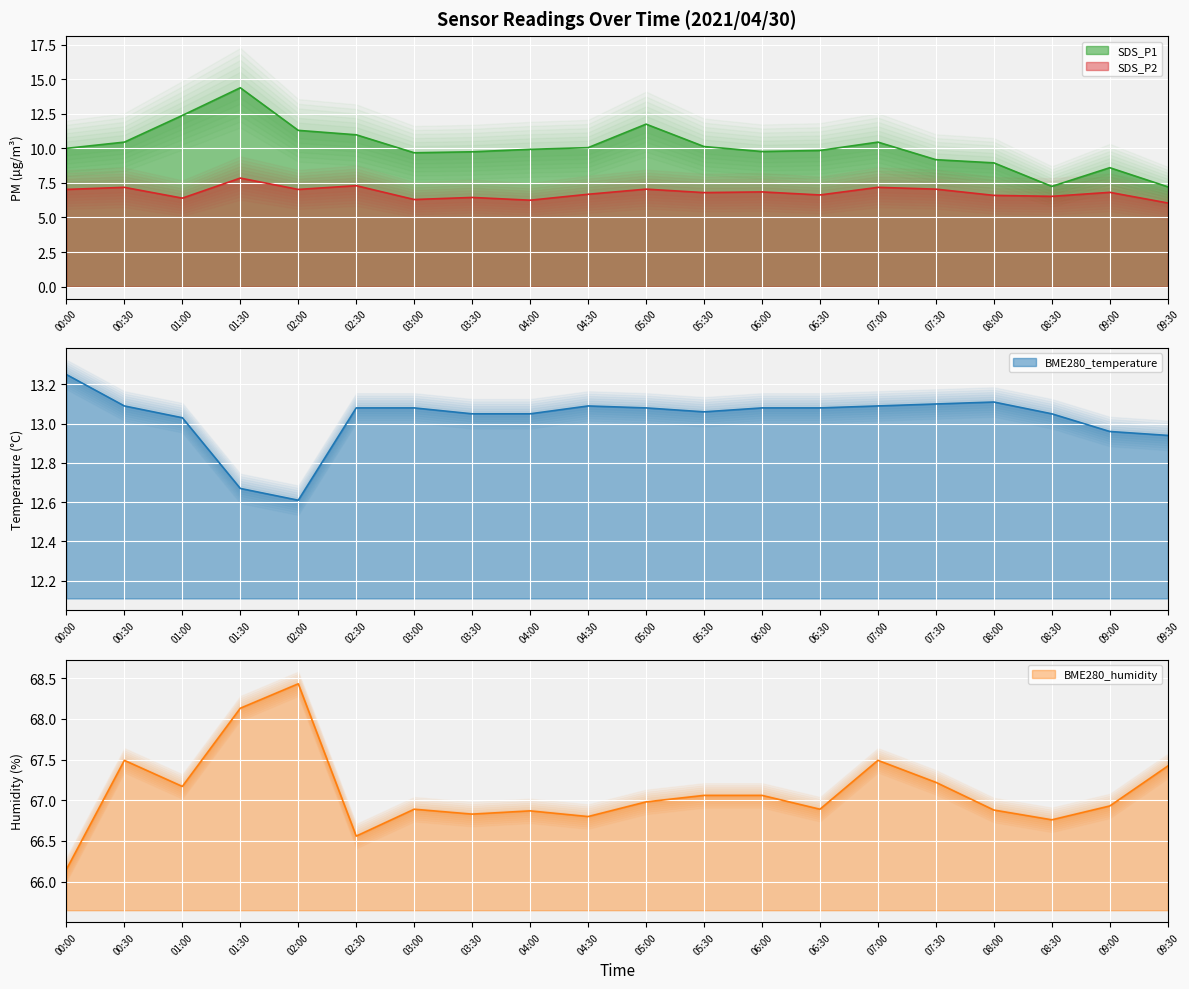

Is it true that SDS_P2 equals 6.6 at 06:30?

True